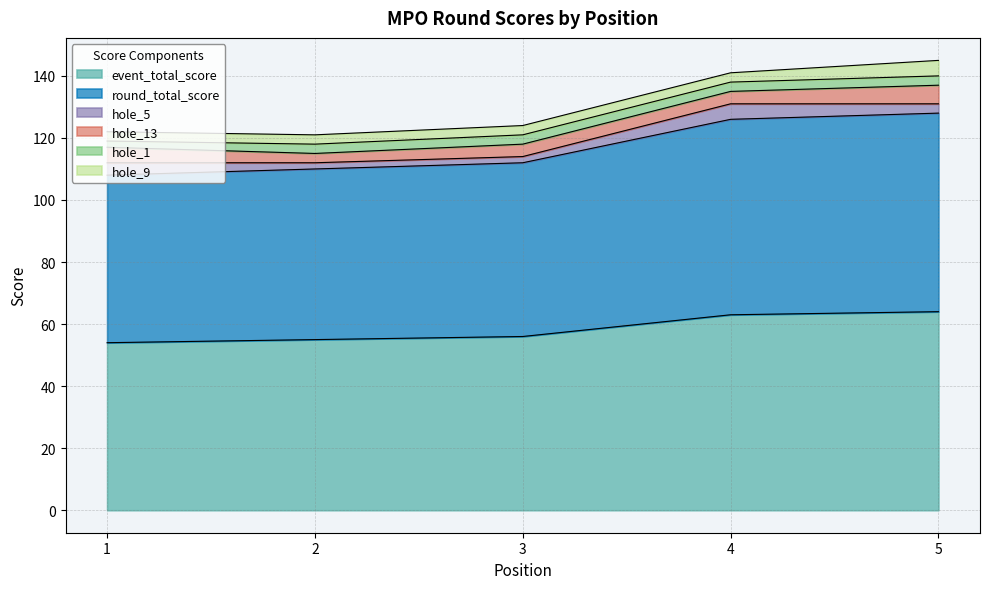

What is the value of the hole_5 point at the 3rd from the left?

2